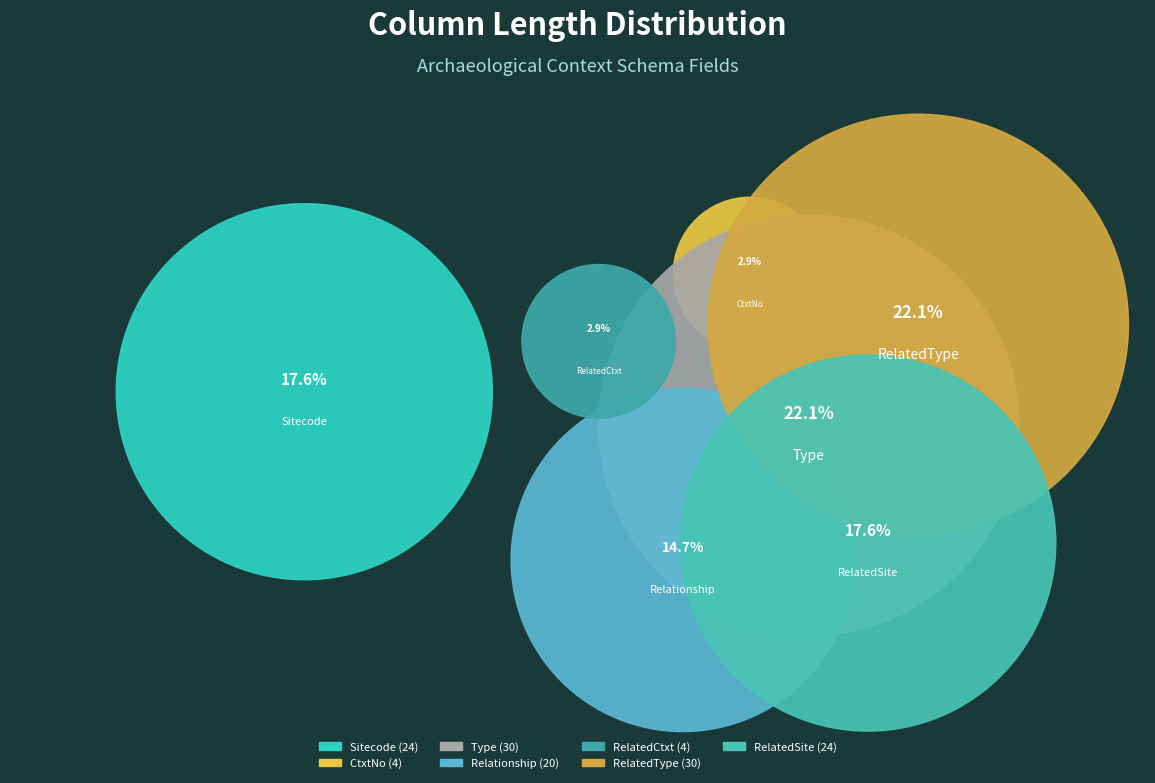

Is it true that RelatedType is 32% of the pie?

False